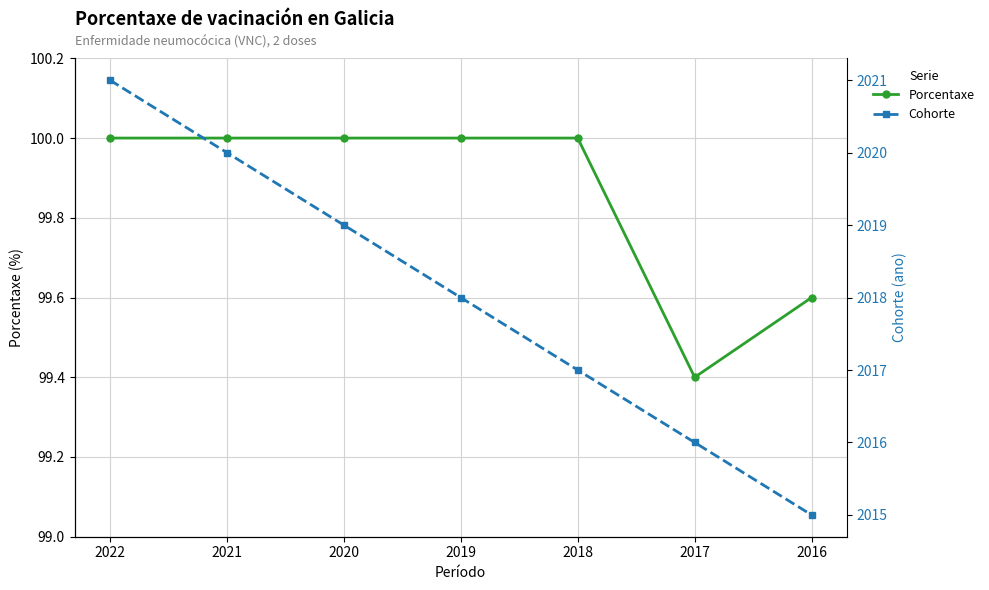

What are all the series names shown in the legend?

Porcentaxe, Cohorte